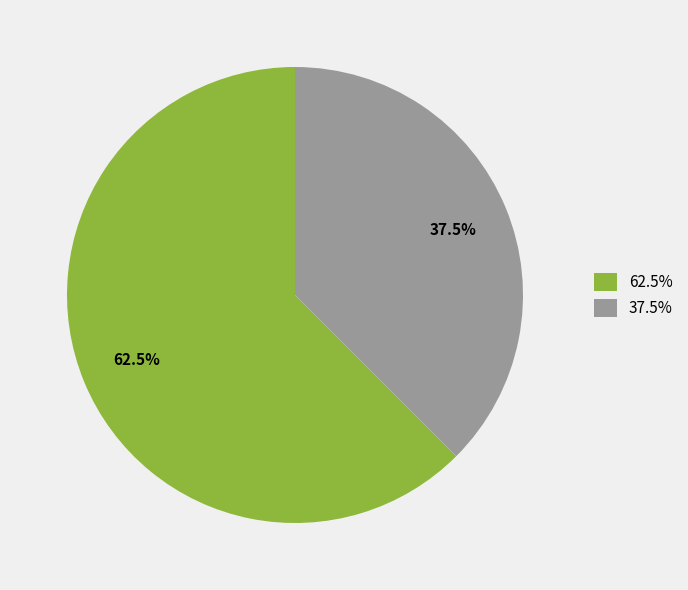

What is the smallest slice in the pie chart?

37.5%